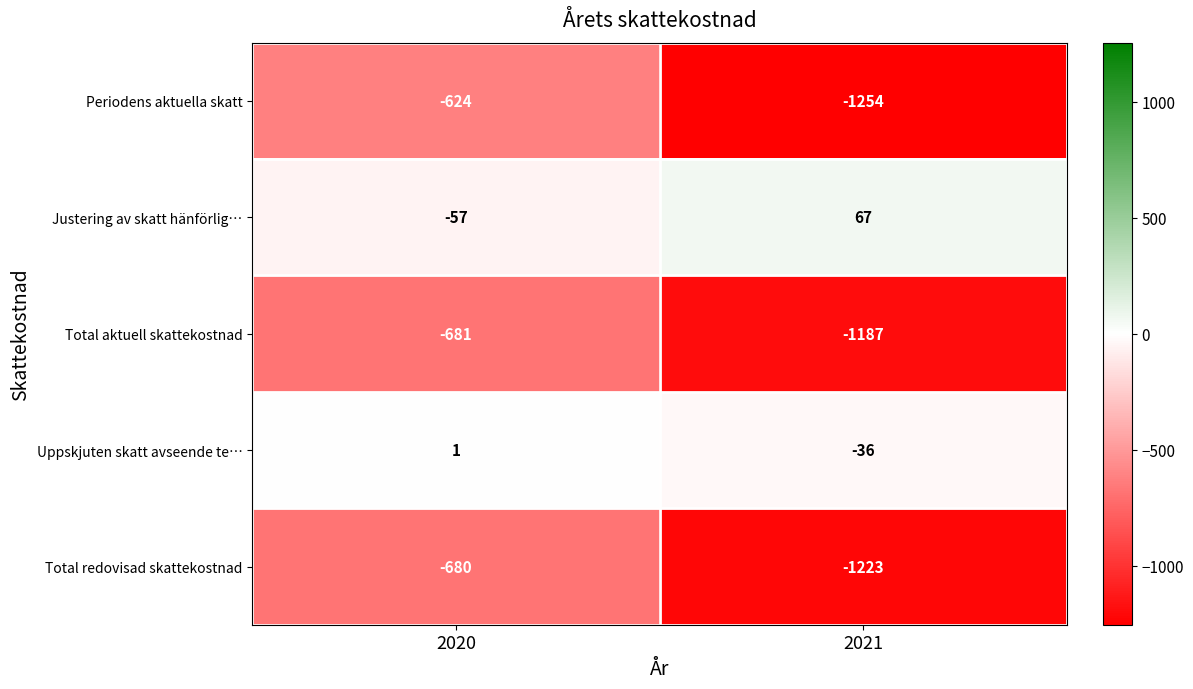

What is the sum of the Total redovisad skattekostnad values at 2021 and 2020?

-1903